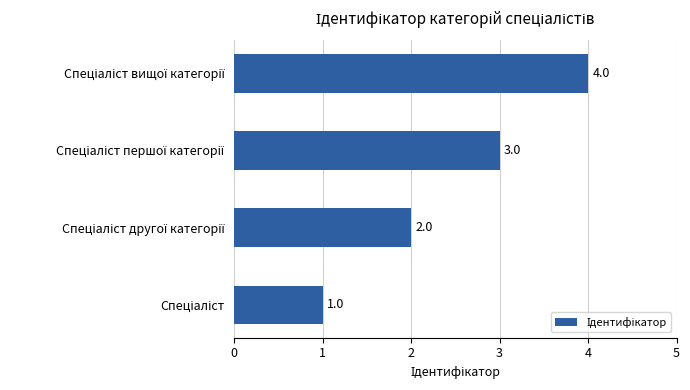

What is the maximum value shown in the chart?

4